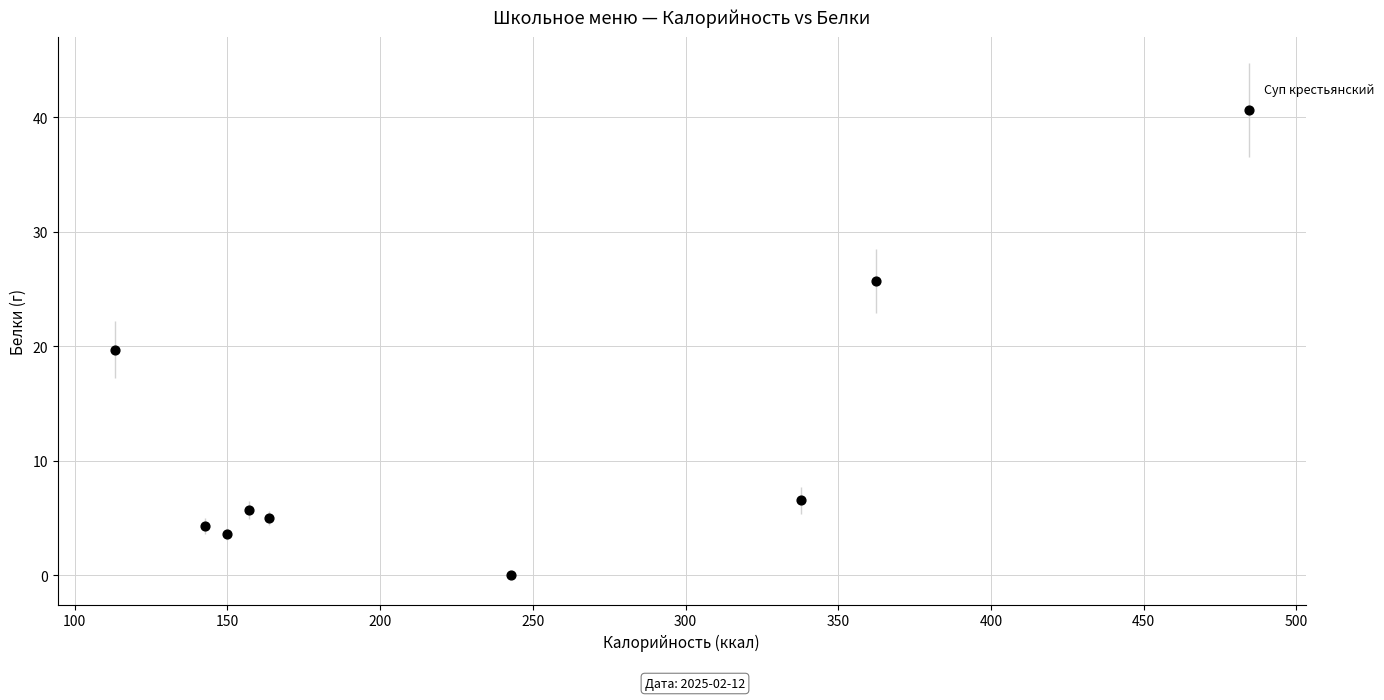

What is the average X value?

239.4